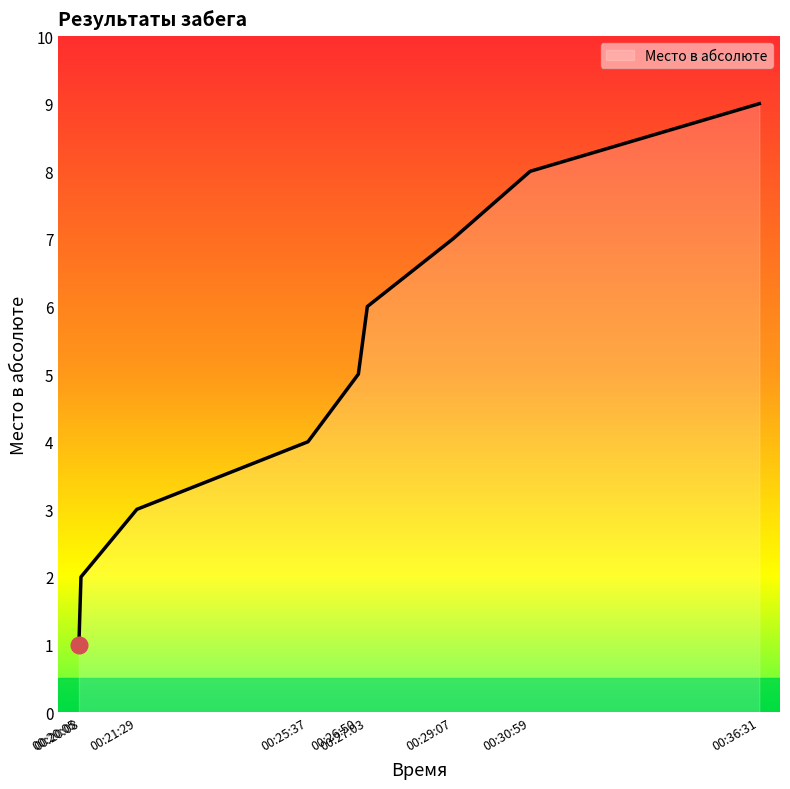

What is the difference between the maximum and minimum values?

8